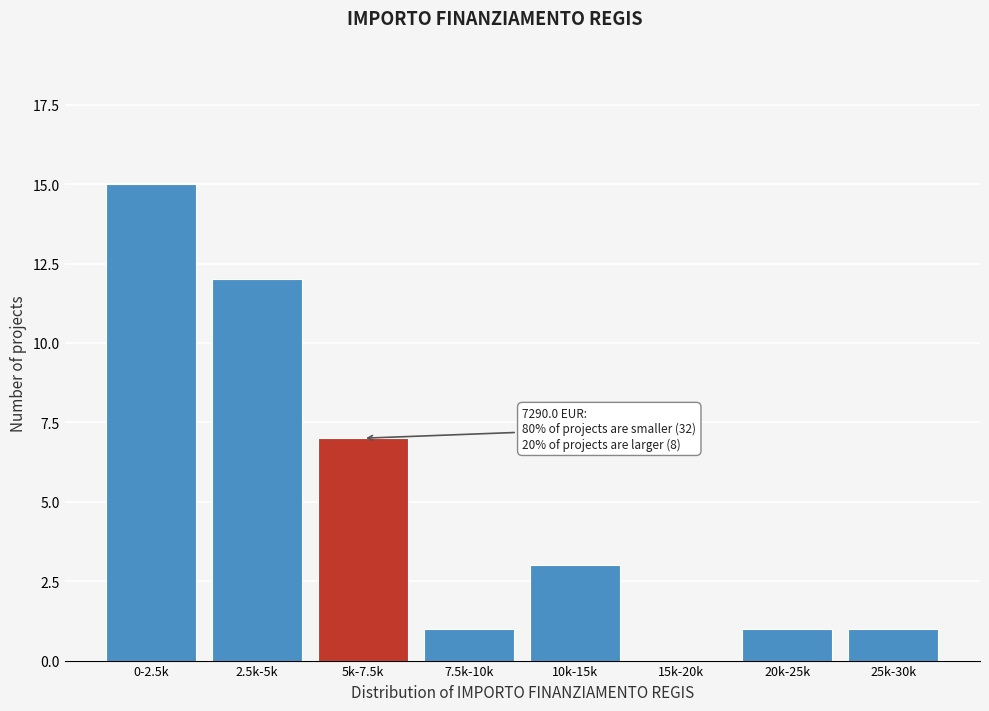

Reading left to right, list all the values displayed in this chart.

0-2.5k=15	2.5k-5k=12	5k-7.5k=7	7.5k-10k=1	10k-15k=3	15k-20k=0	20k-25k=1	25k-30k=1